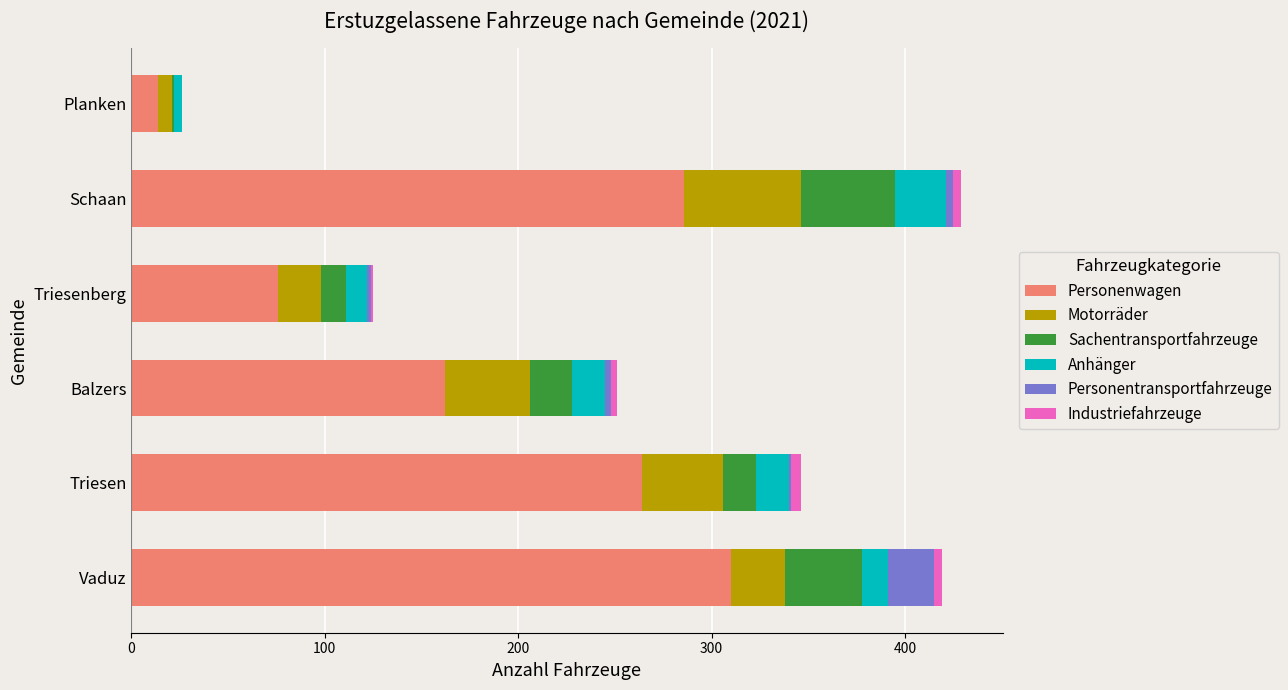

Count the number of data series in this chart.

6